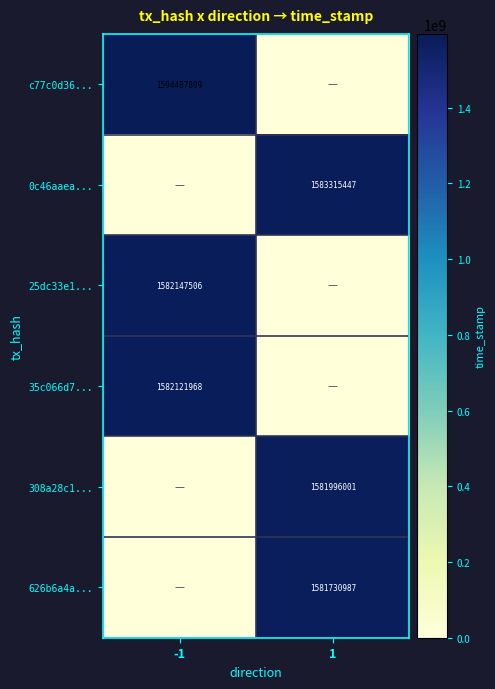

Is it true that 0c46aaea... equals 1088451704 at 1?

False